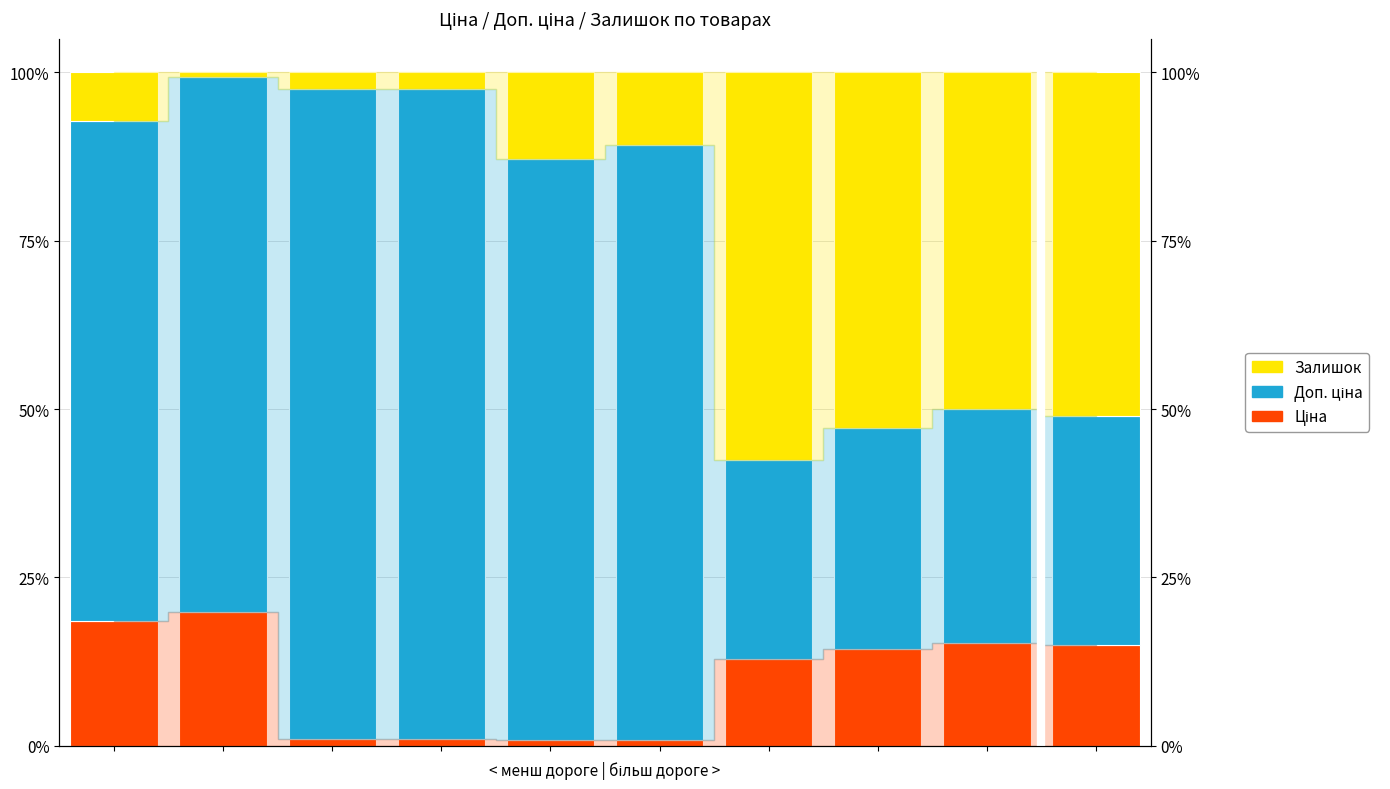

The value of Залишок at 5 is 10.8. True or false?

True